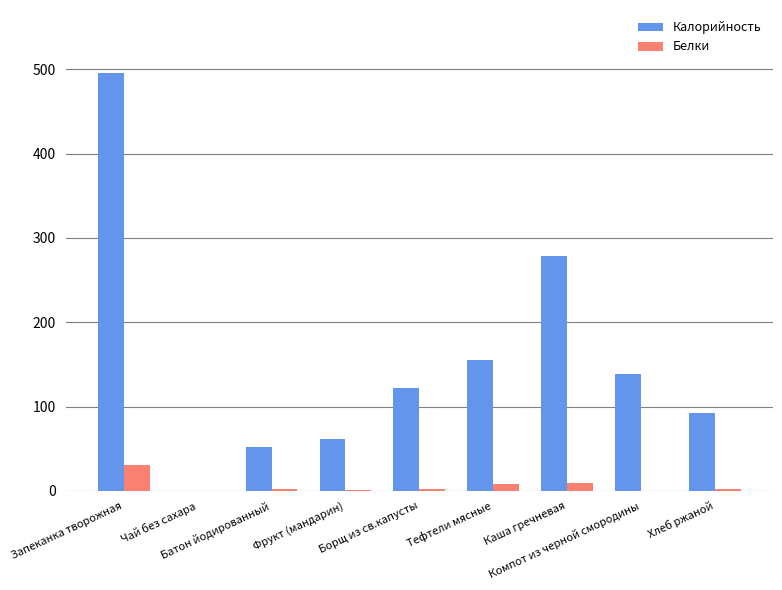

What is the spread (max minus min) of values at Борщ из св.капусты?

119.9